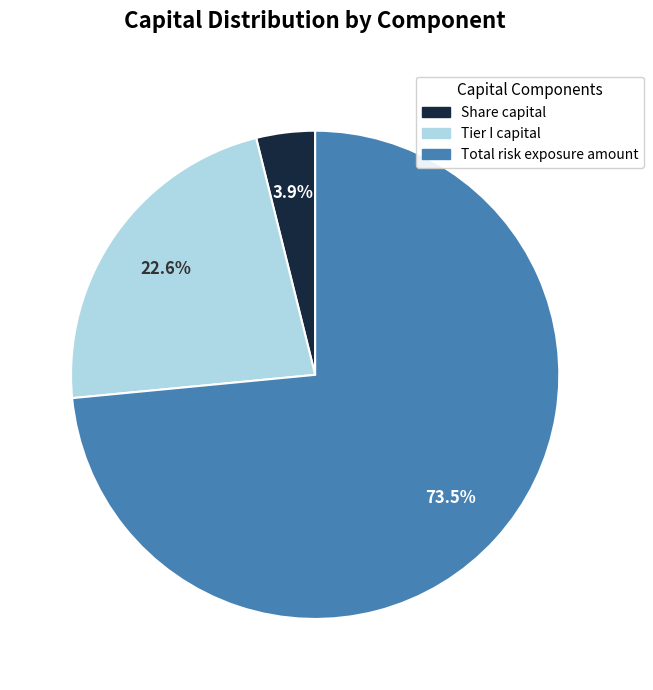

How many segments does this pie chart have?

3